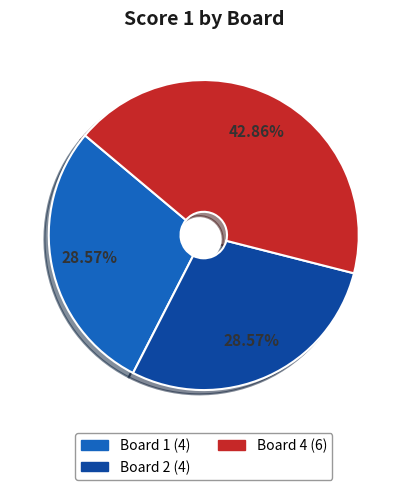

Does any single category account for the majority?

No